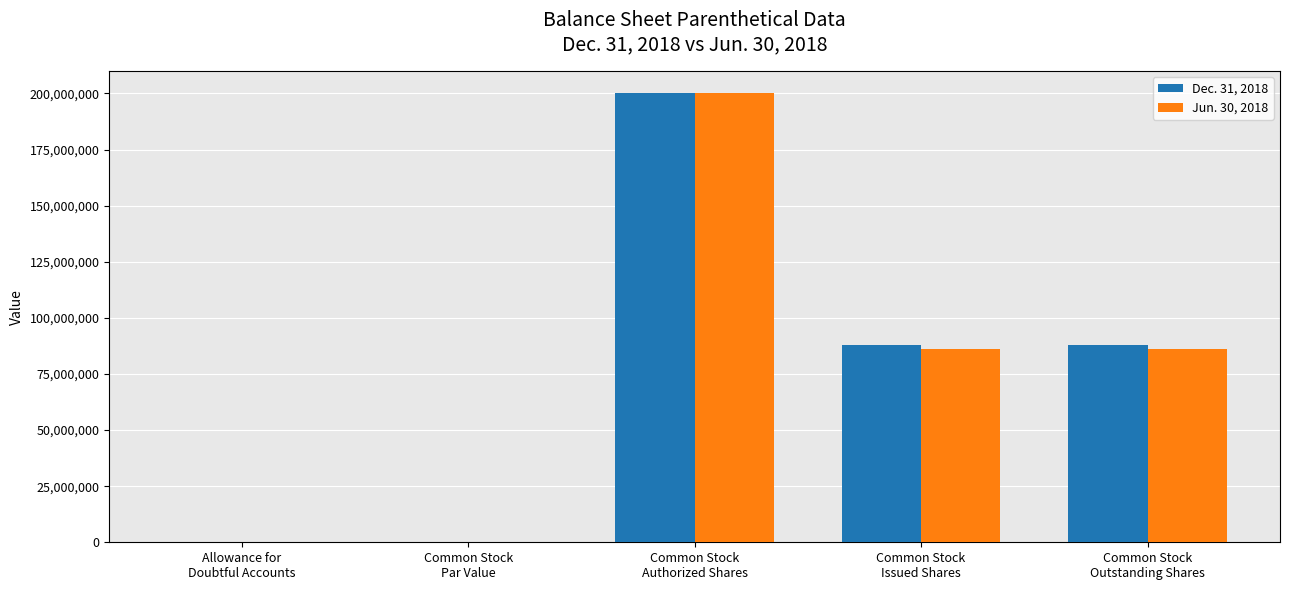

How many distinct data groups are displayed?

2